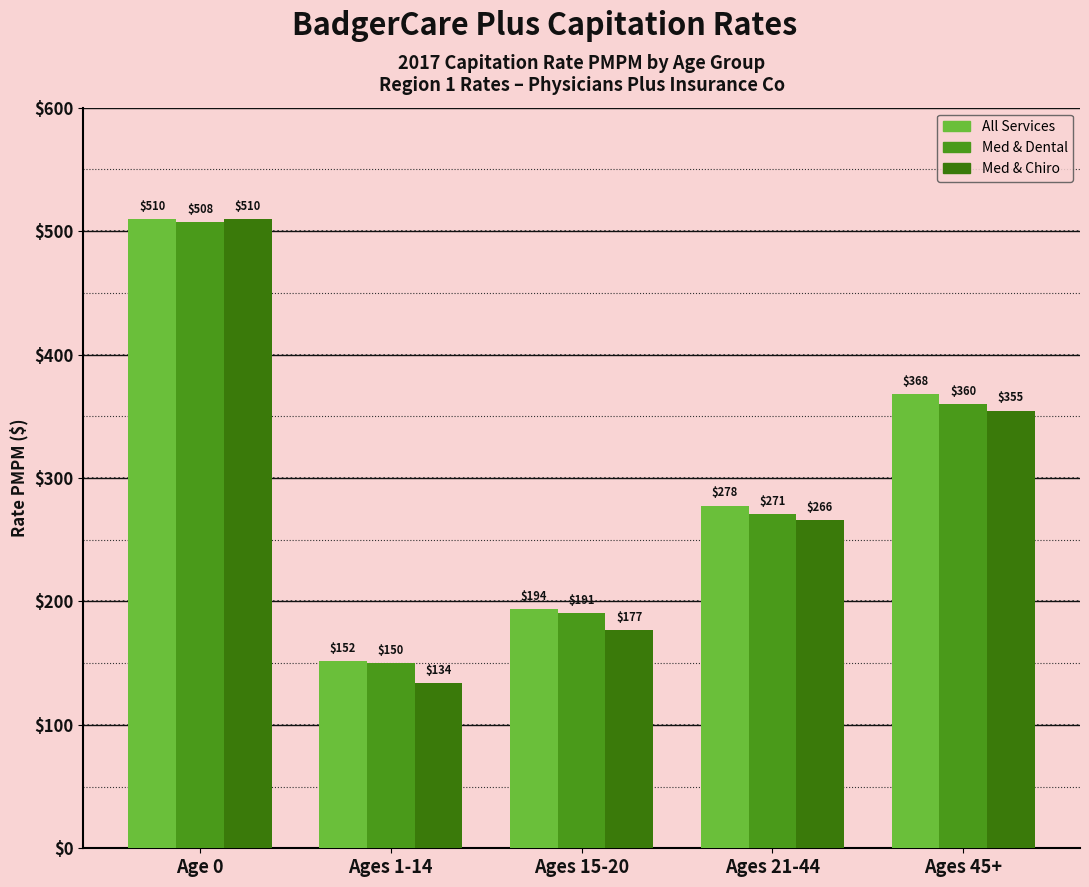

How many groups of bars are there?

5